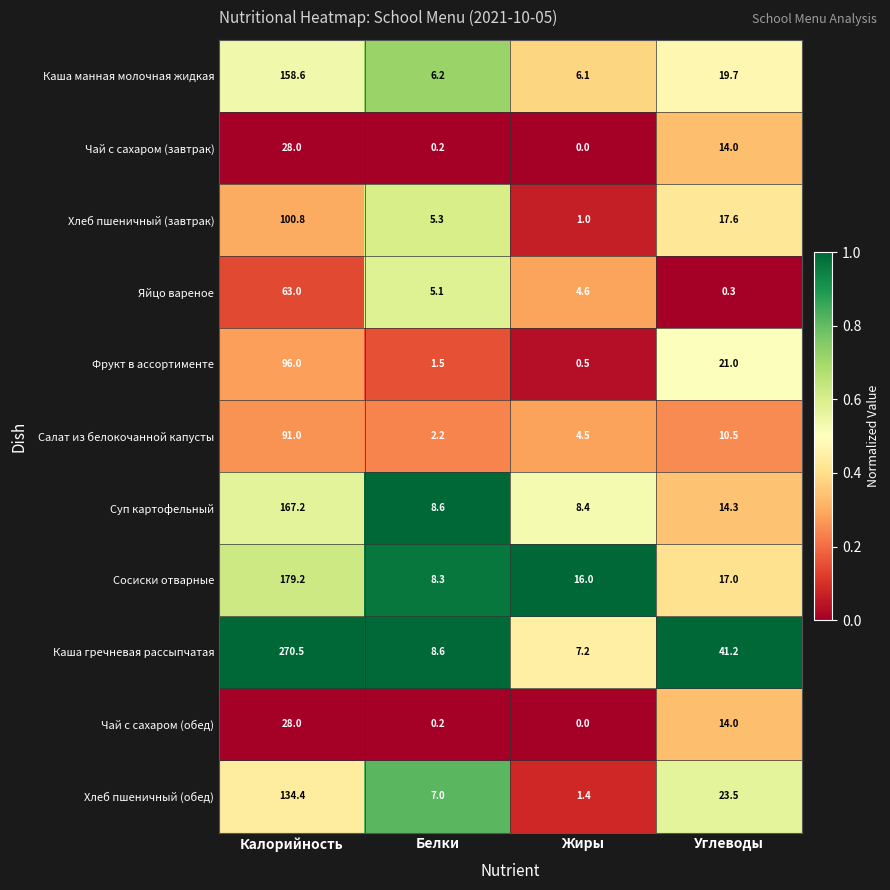

Is it true that Фрукт в ассортименте equals 0.8 at Белки?

False